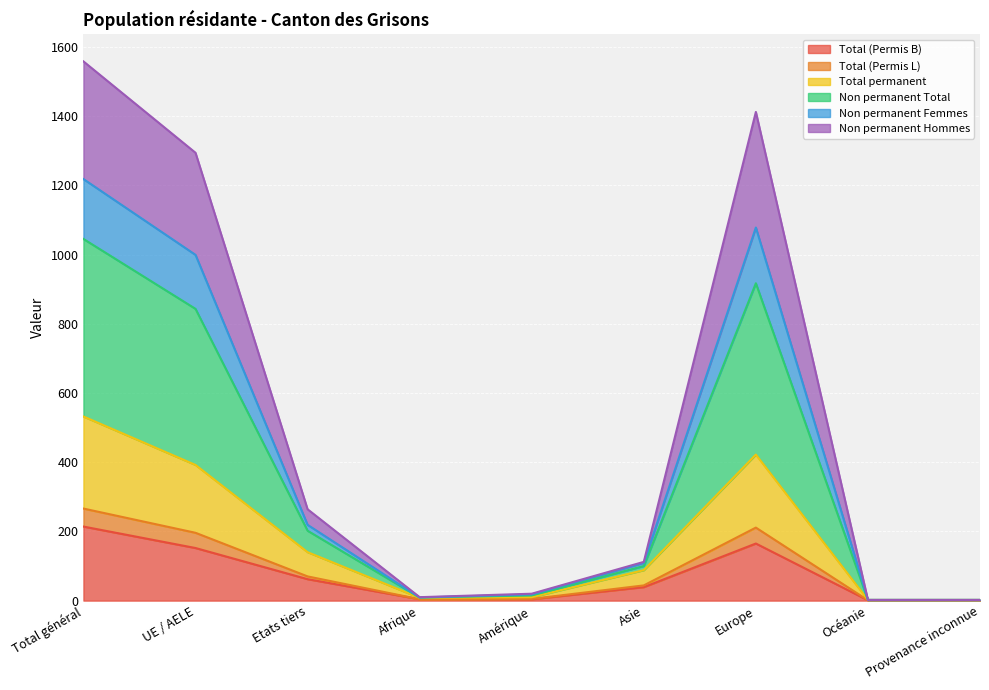

True or false: Total permanent has a value of 2 at Afrique.

False